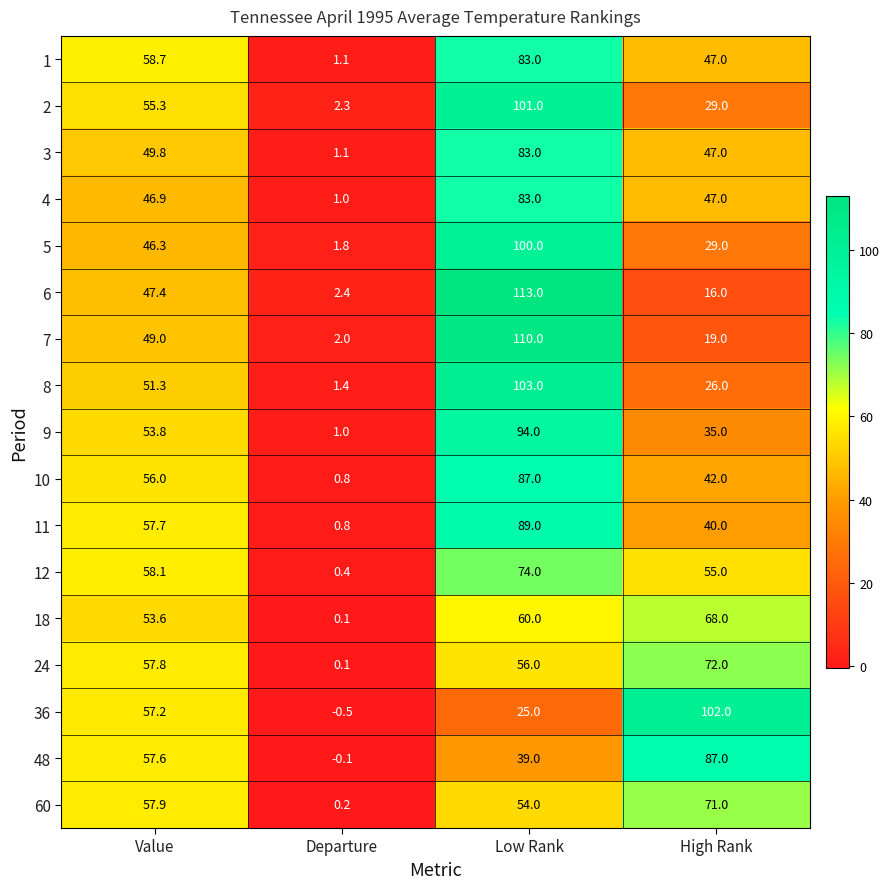

Is it true that 36 equals 102.0 at High Rank?

True